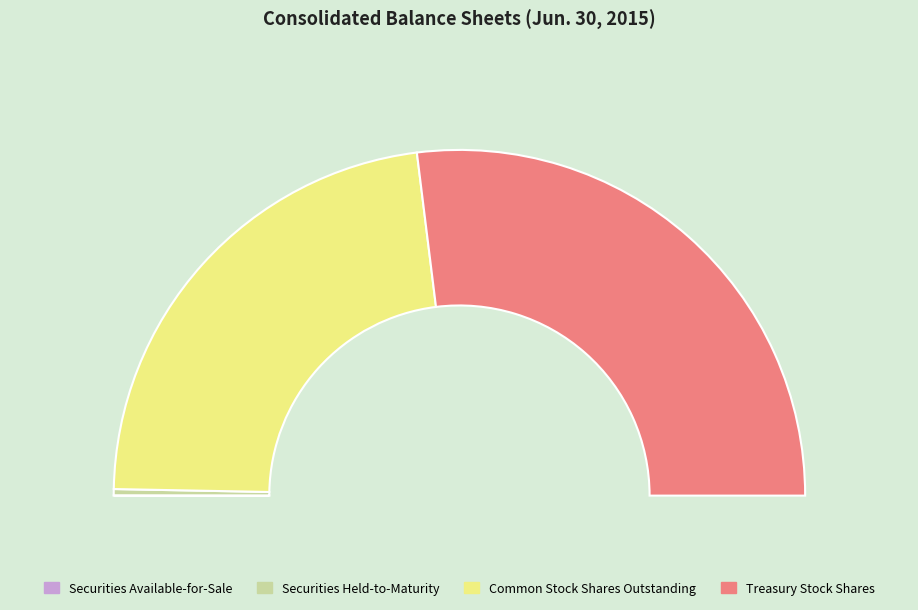

How many slices are in this pie chart?

4